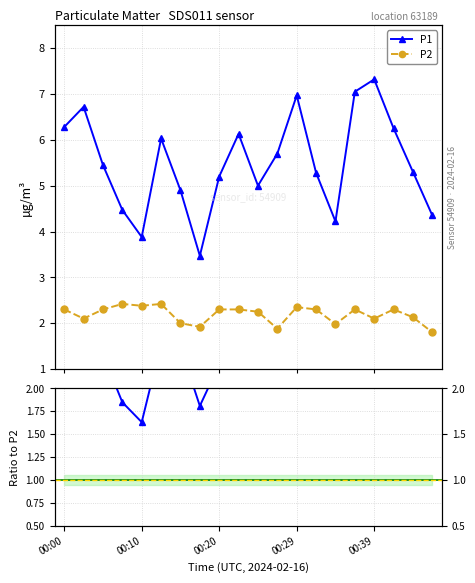

What is the label of the 15th point from the right?

5